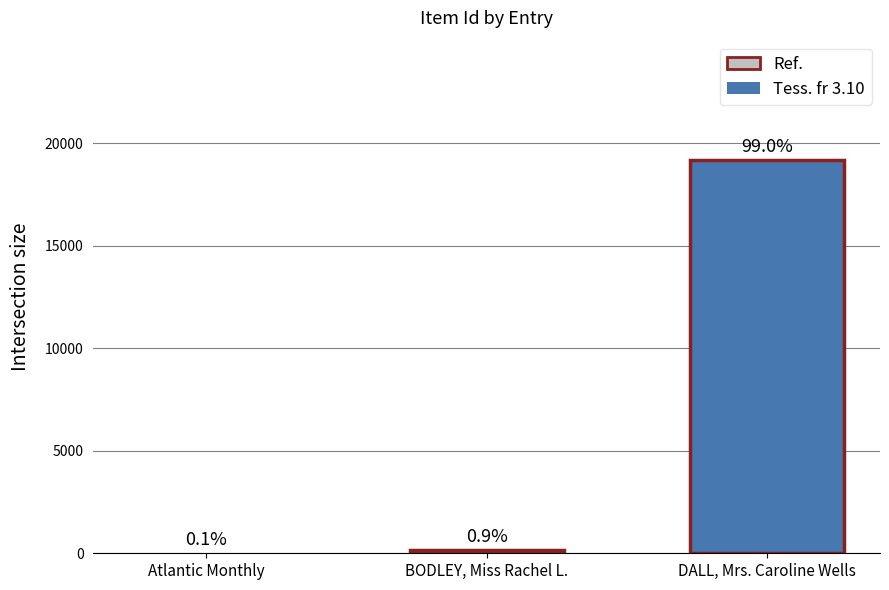

What is the difference between the values at Atlantic Monthly and BODLEY, Miss Rachel L.?

149